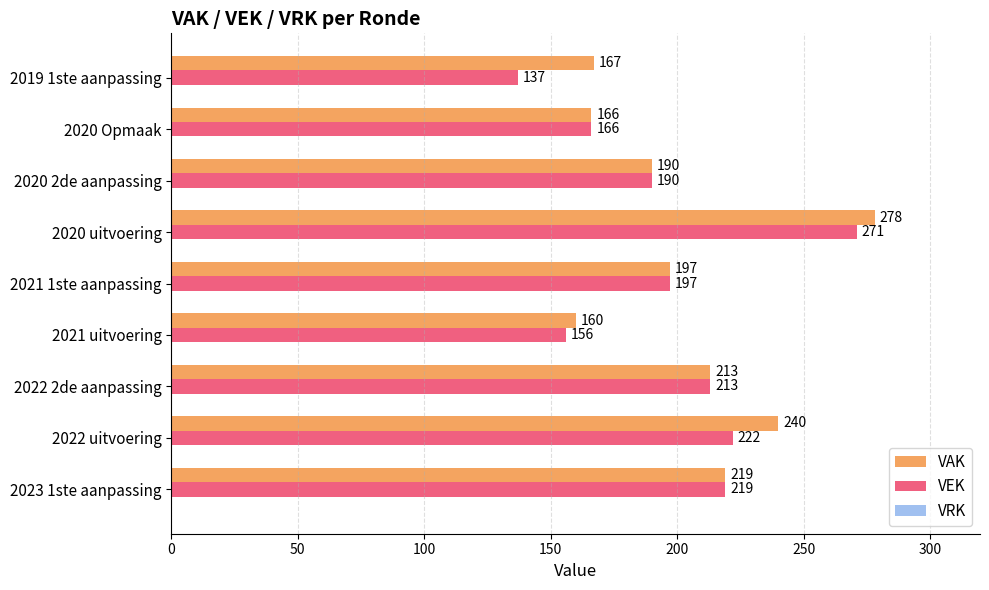

What is the difference between the second highest and minimum values in the VEK series?

85